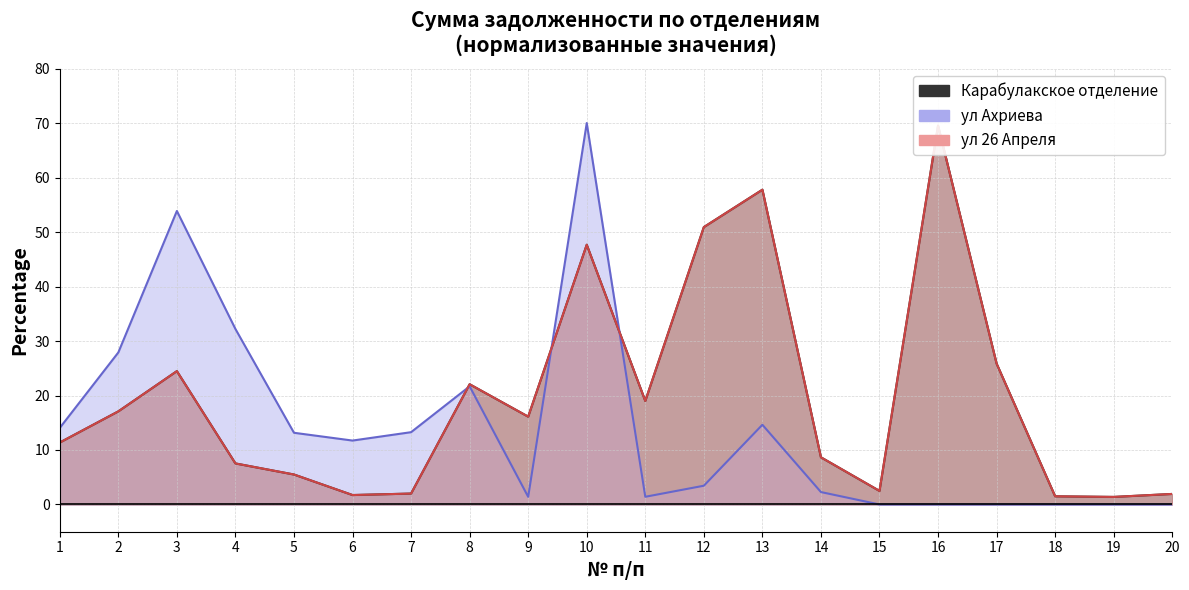

What are all the series names shown in the legend?

Карабулакское отделение, ул Ахриева, ул 26 Апреля